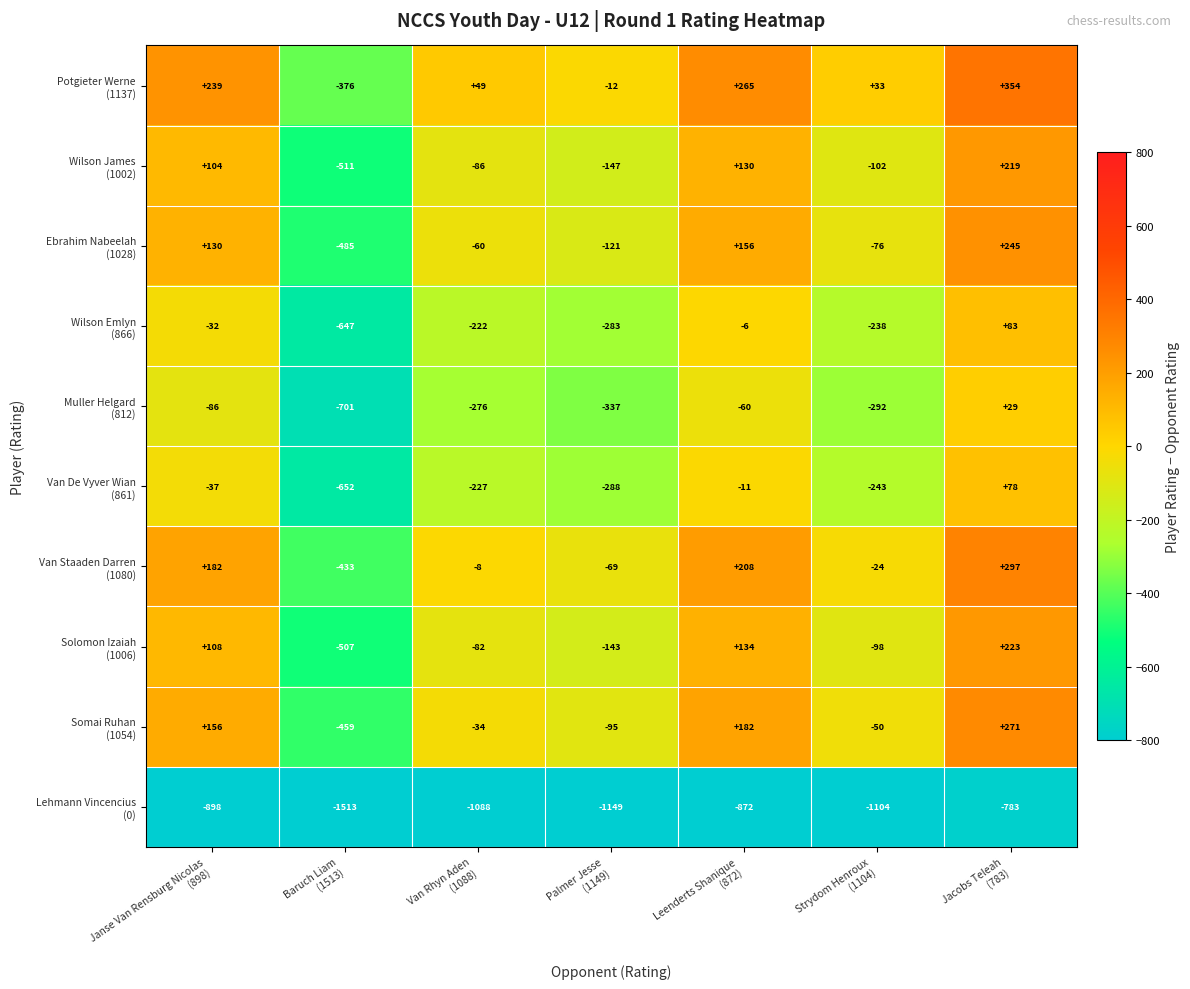

How many series are shown in this chart?

10